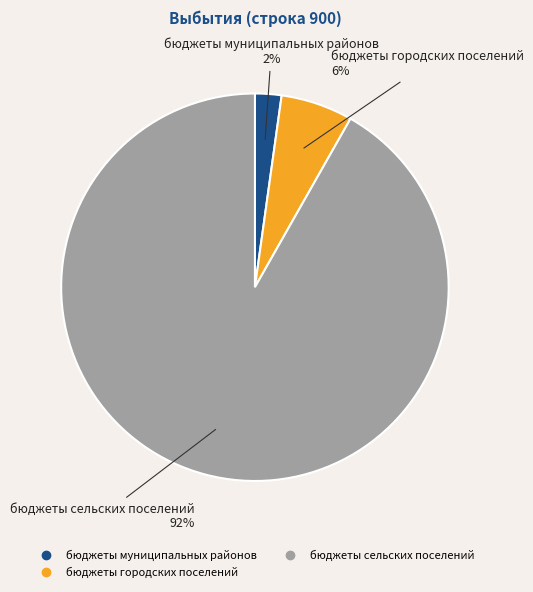

To the nearest percent, what is the difference between the бюджеты сельских поселений and бюджеты городских поселений slice percentages?

86%